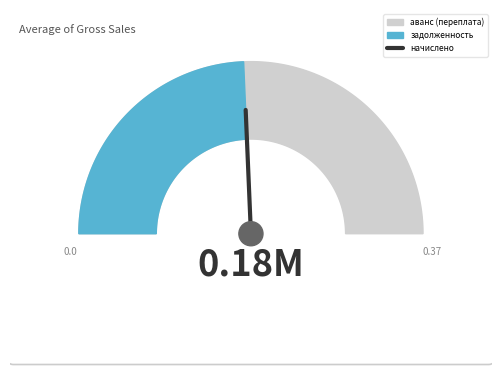

How many data points are above 0?

1